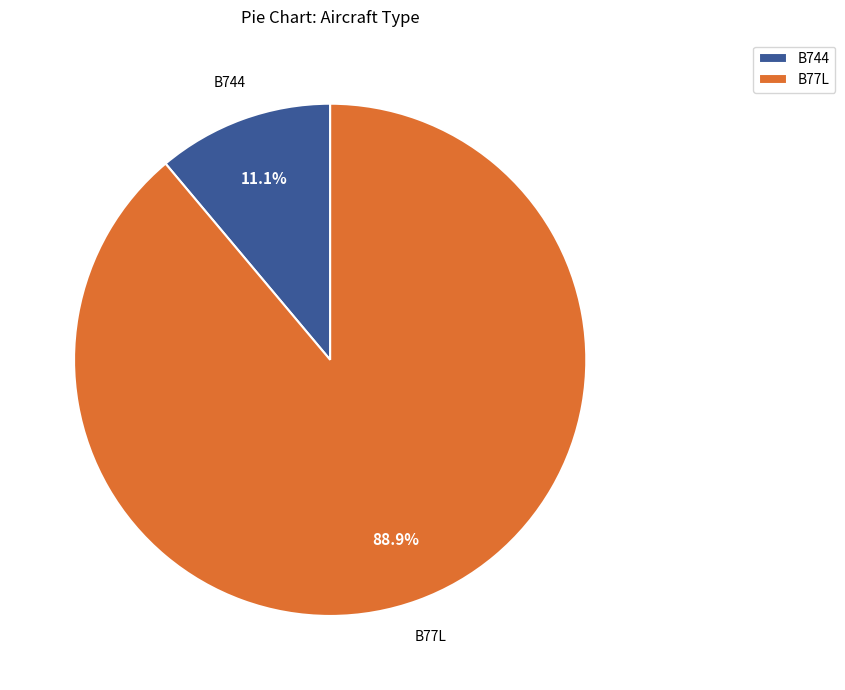

Between B744 and B77L, which is larger?

B77L